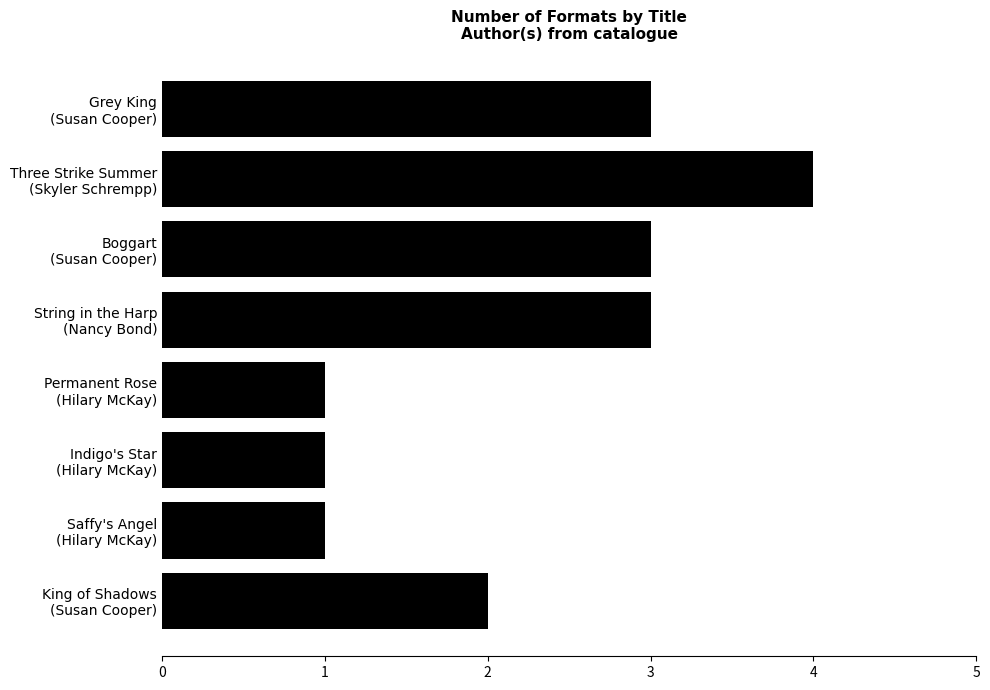

What is the sum of all values?

18